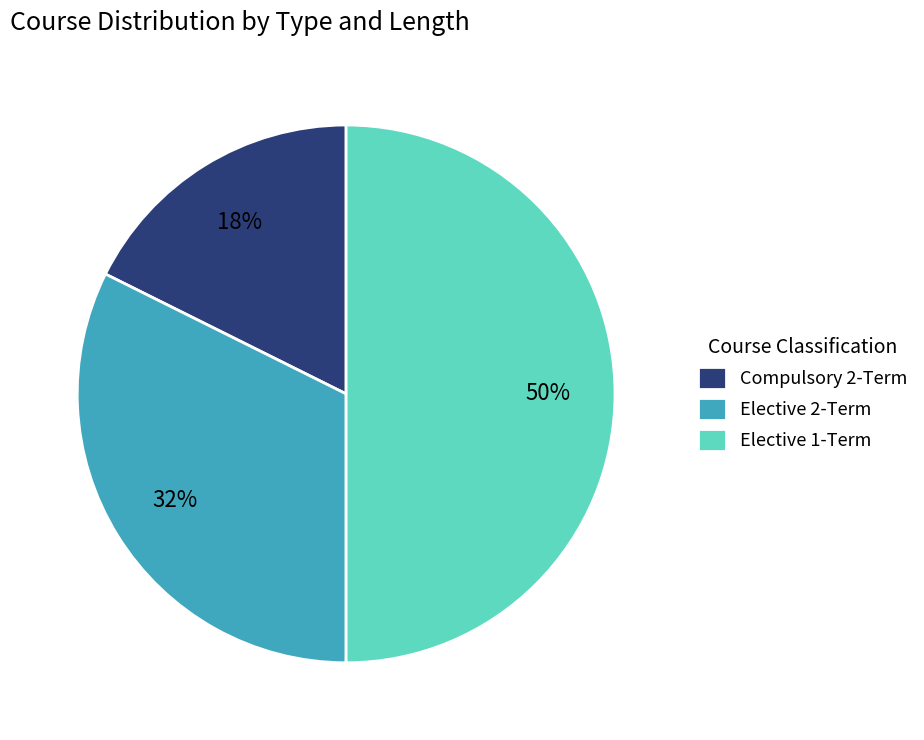

Is it true that Elective 1-Term is 50% of the pie?

True